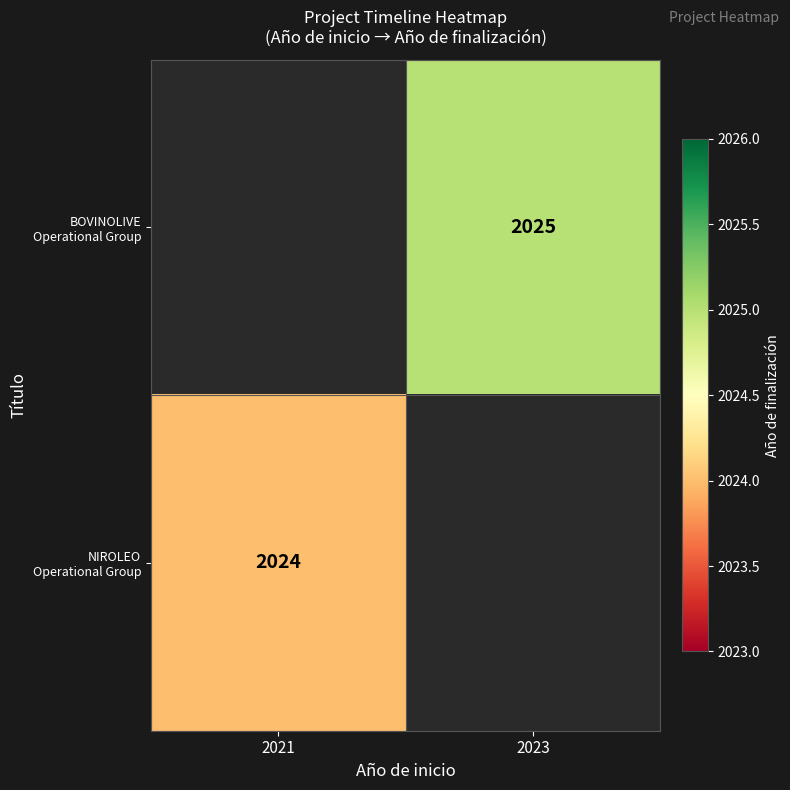

List the series in order of their peak value, highest first.

BOVINOLIVE Operational Group, NIROLEO Operational Group